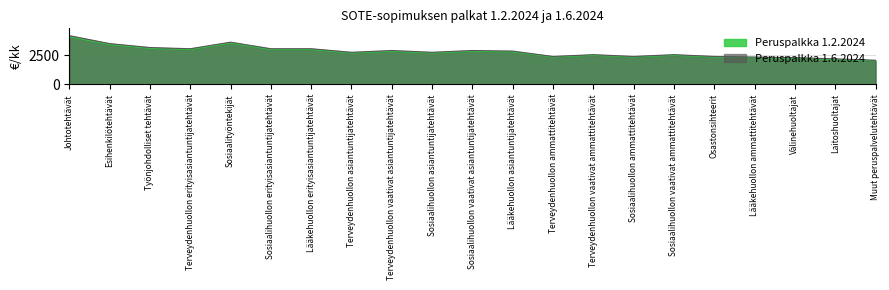

True or false: Peruspalkka 1.6.2024 and Peruspalkka 1.2.2024 intersect in this chart.

False